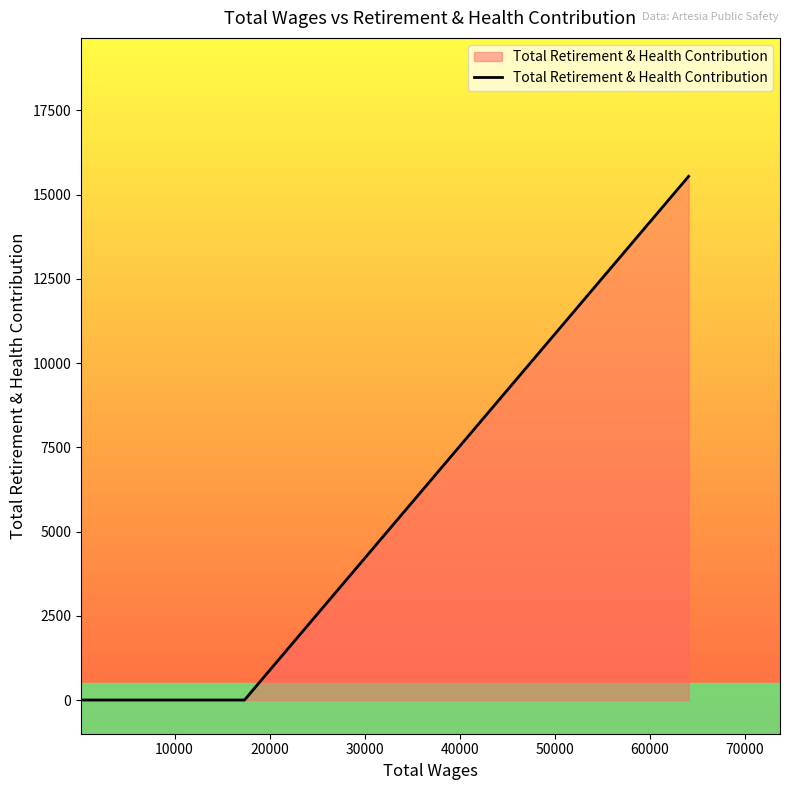

What is the difference between the maximum and second lowest values?

15546